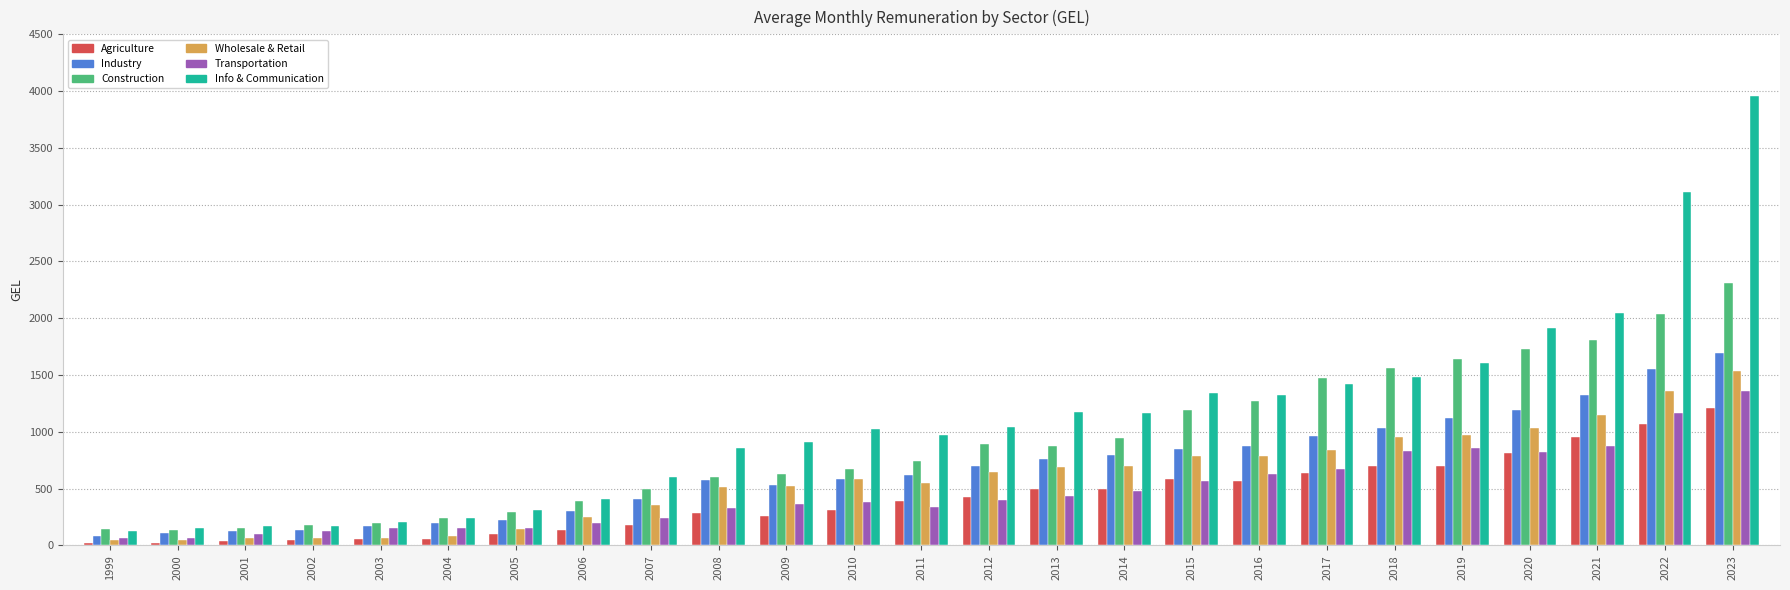

Is the value of Wholesale & Retail at 2015 greater than the value of Construction at 2003?

Yes